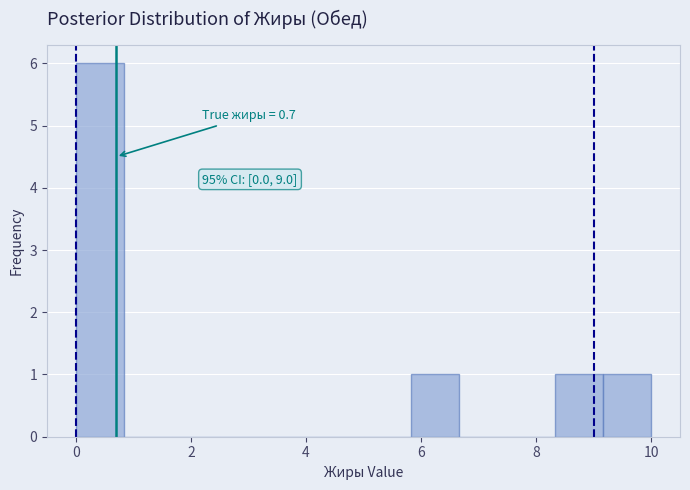

Over which range of the x-axis is the bar tallest?

0.0 to 0.8